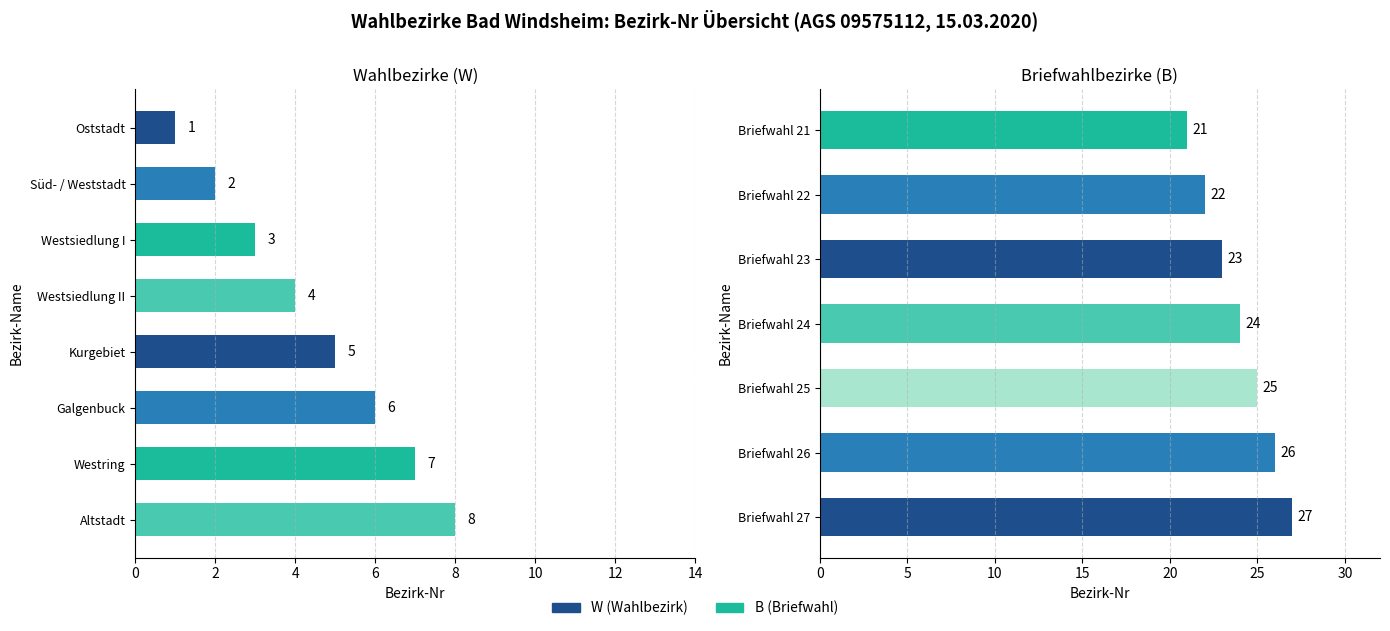

True or false: the data shows 5 at Westsiedlung I.

False